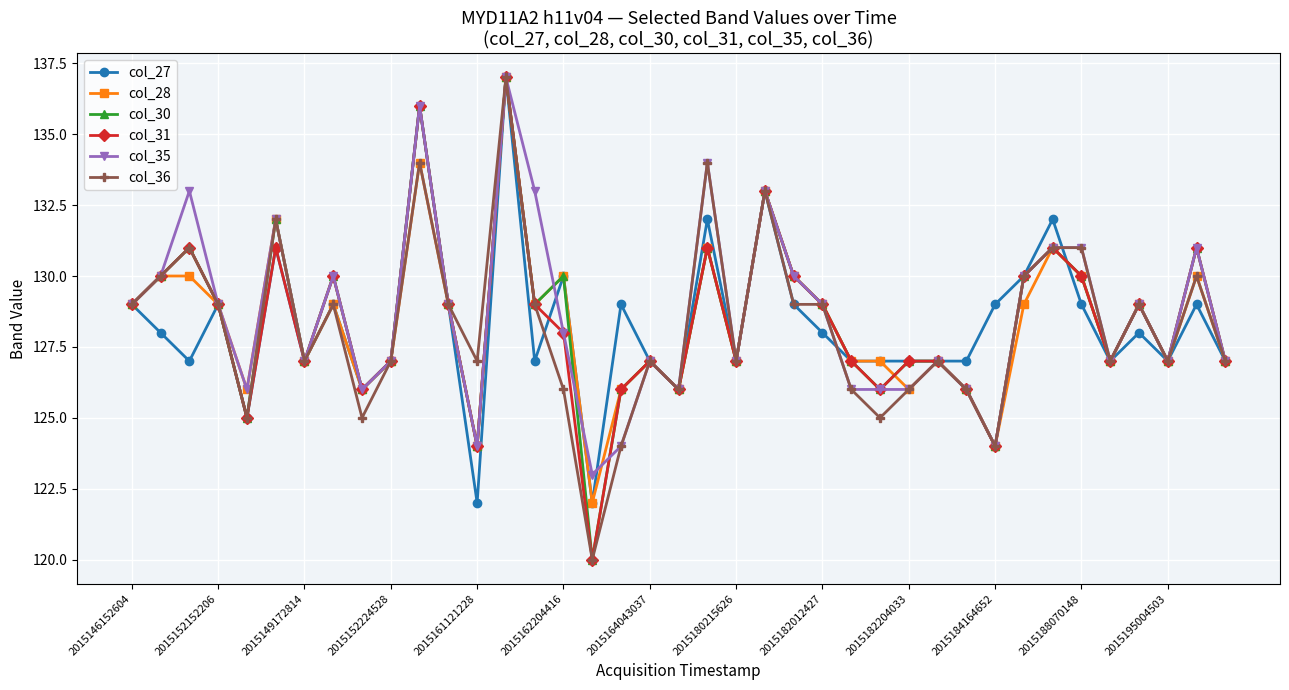

What is the value of the col_31 point at the 11th from the left?

136